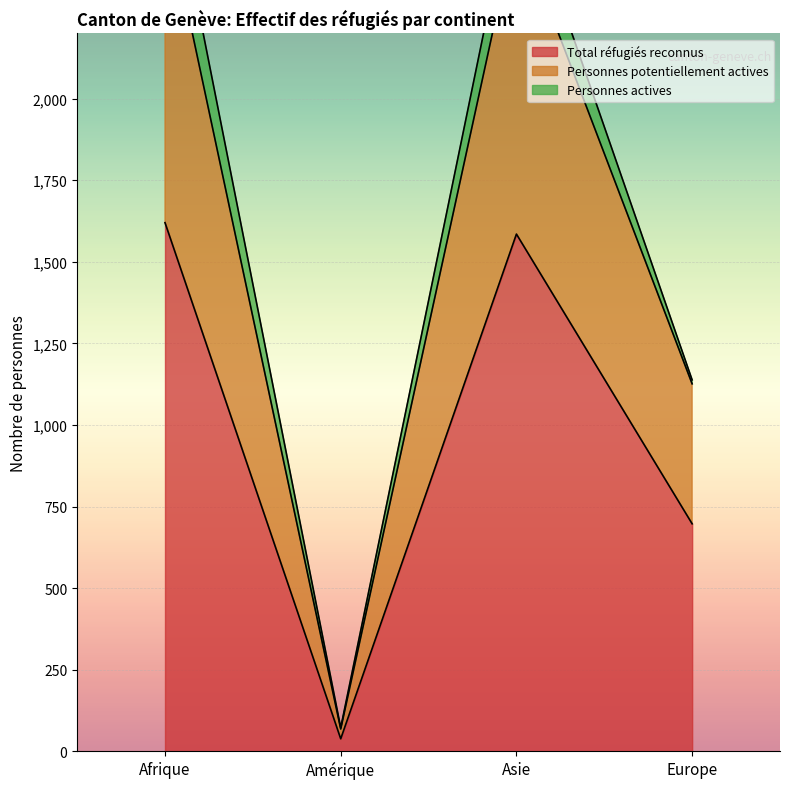

What is the total value across all series at Asie?

4123